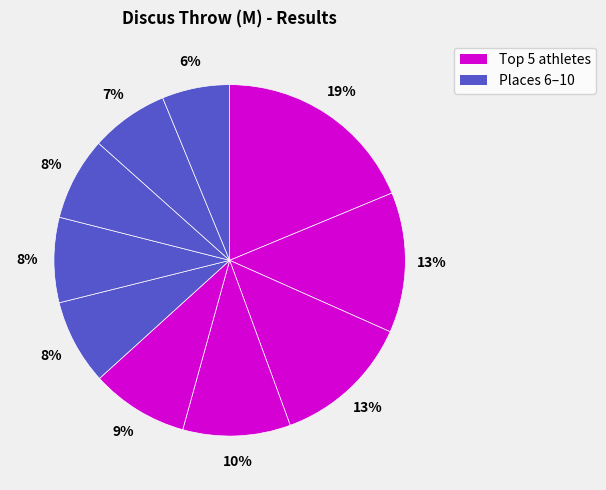

How many segments does this pie chart have?

10